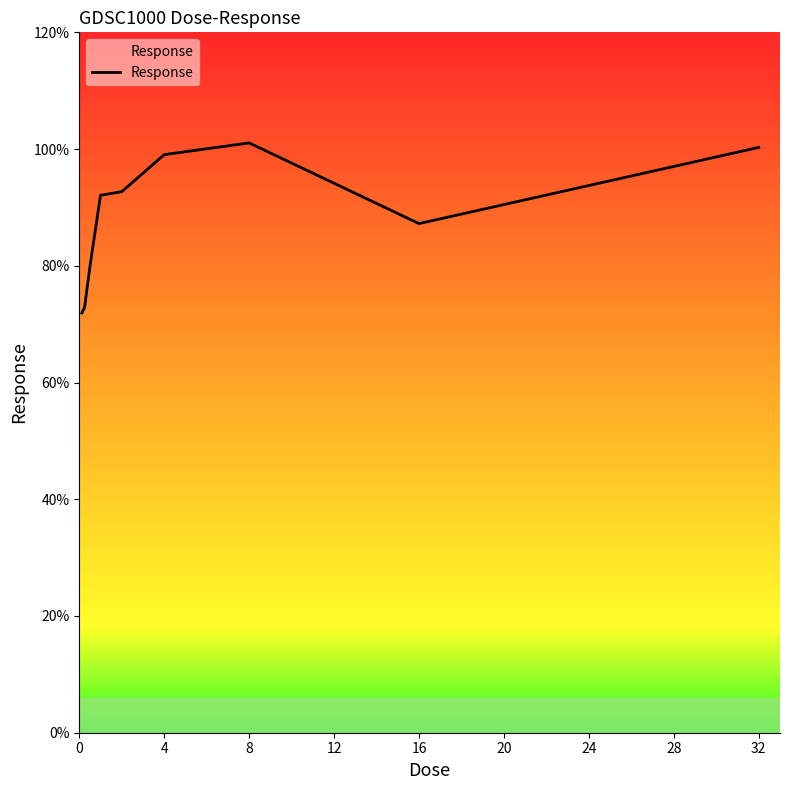

Count the number of values greater than 92.

5